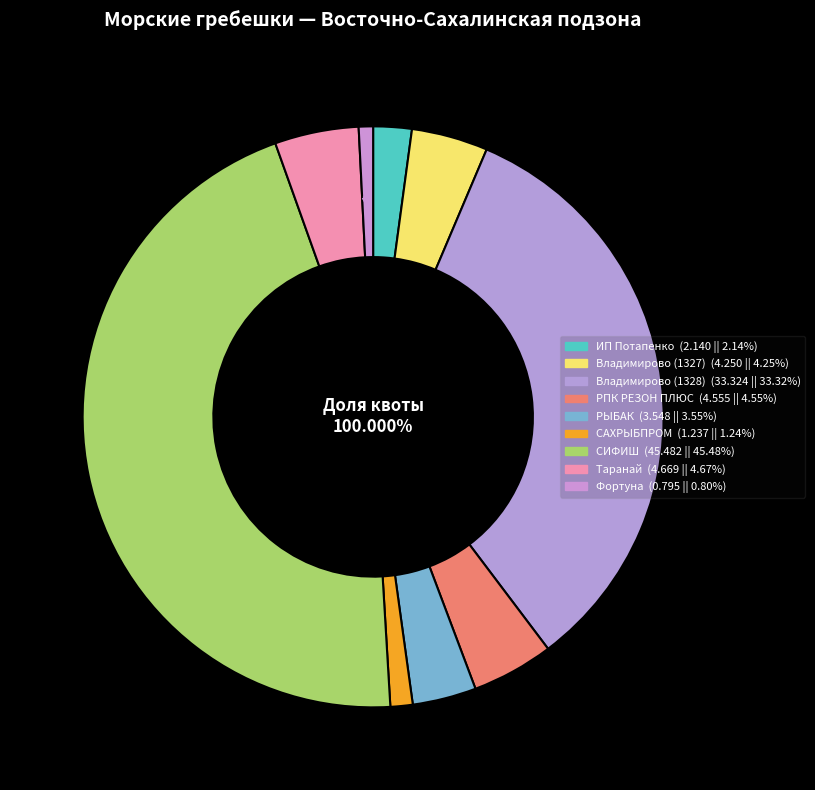

Which category has the smallest portion of the pie?

ООО «Фортуна»